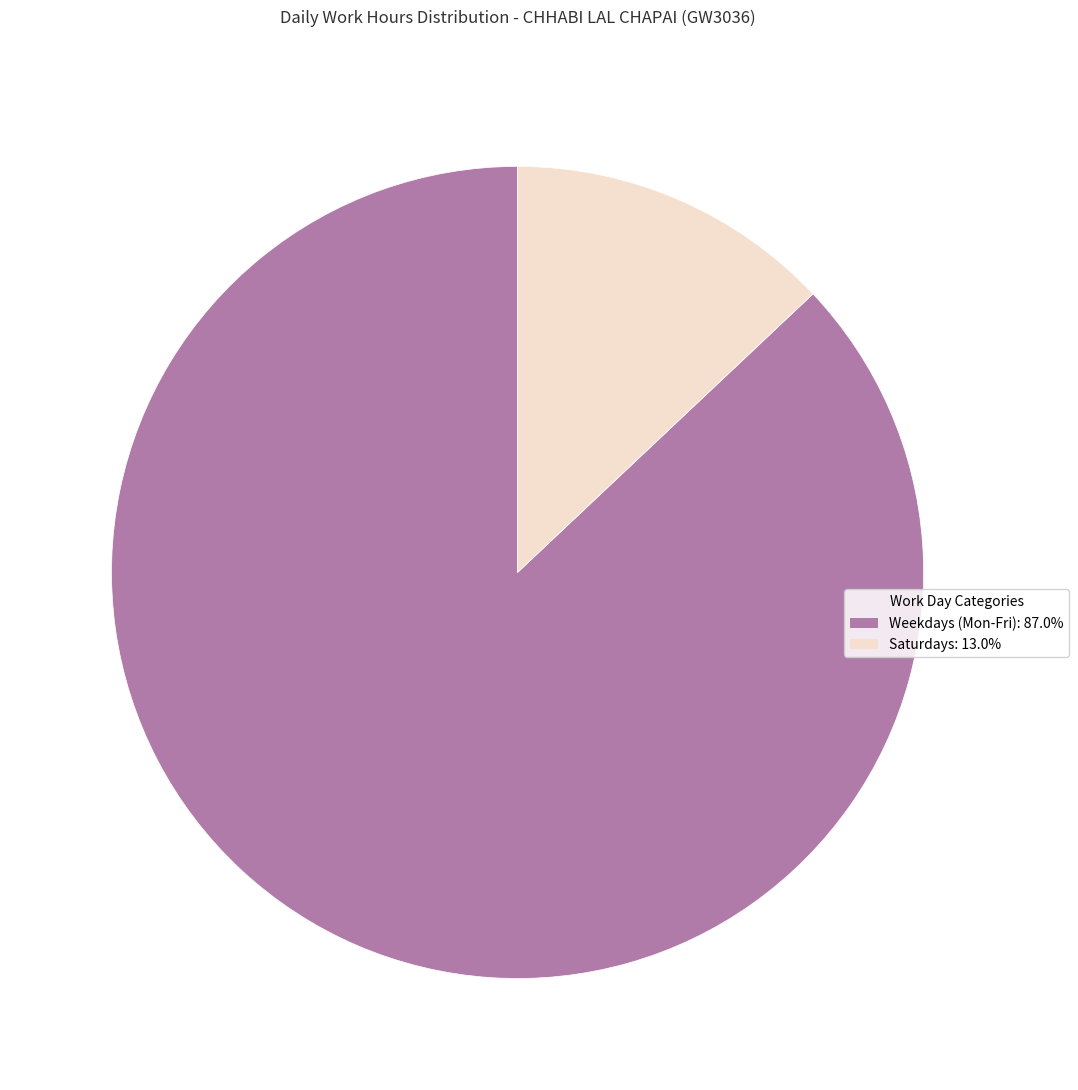

Is there a majority slice in this chart?

Yes